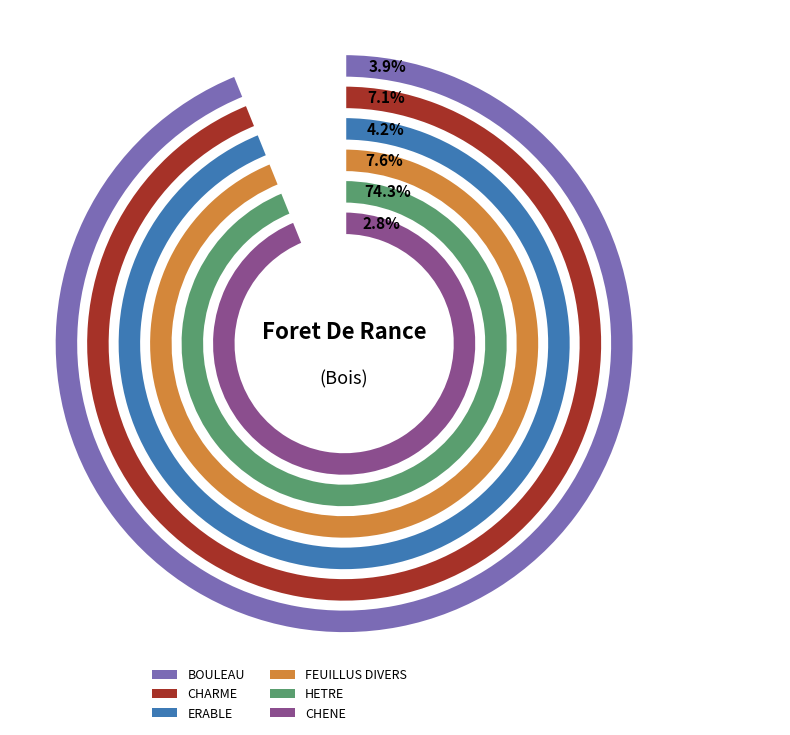

How many slices are in this pie chart?

6